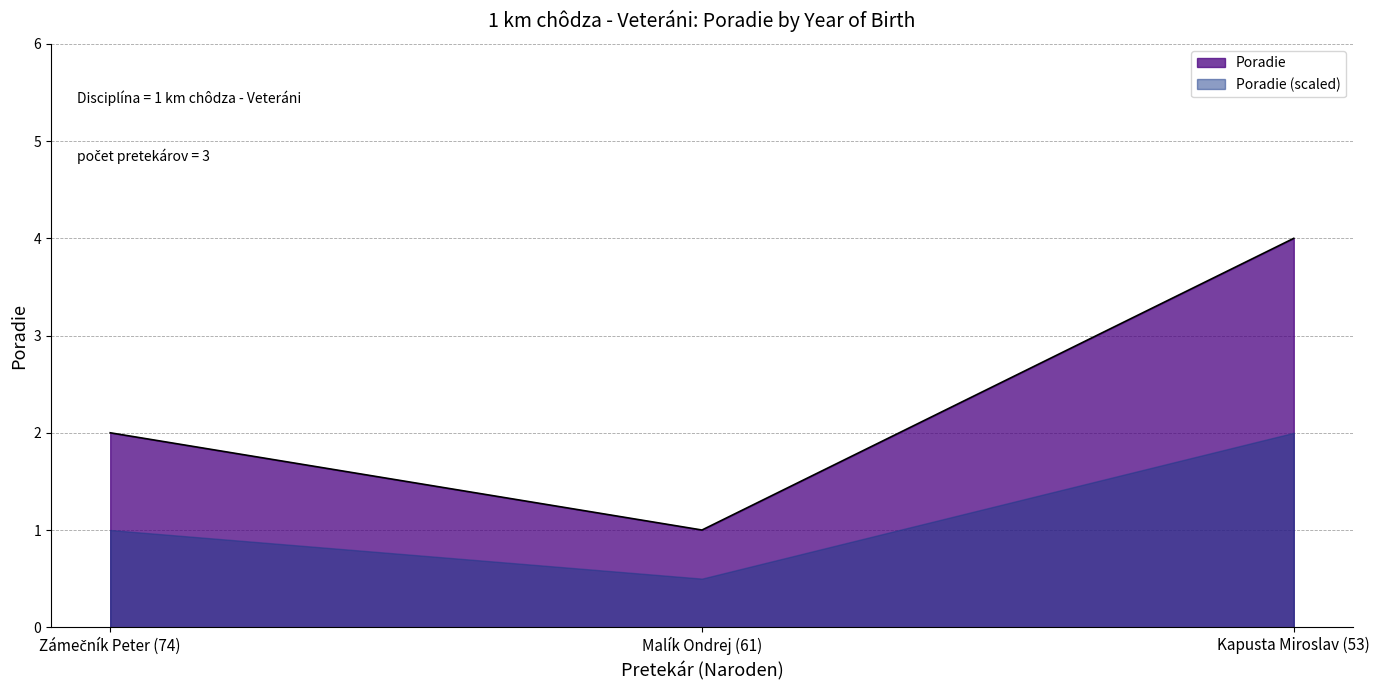

Reading right to left, what are all the values shown in this chart?

4	1	2